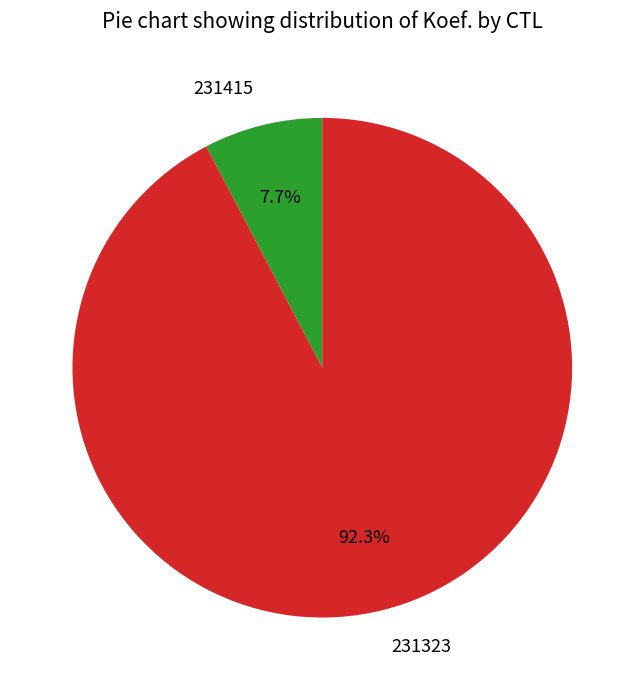

To the nearest percent, what is the difference between the 231415 and 231323 slice percentages?

85%